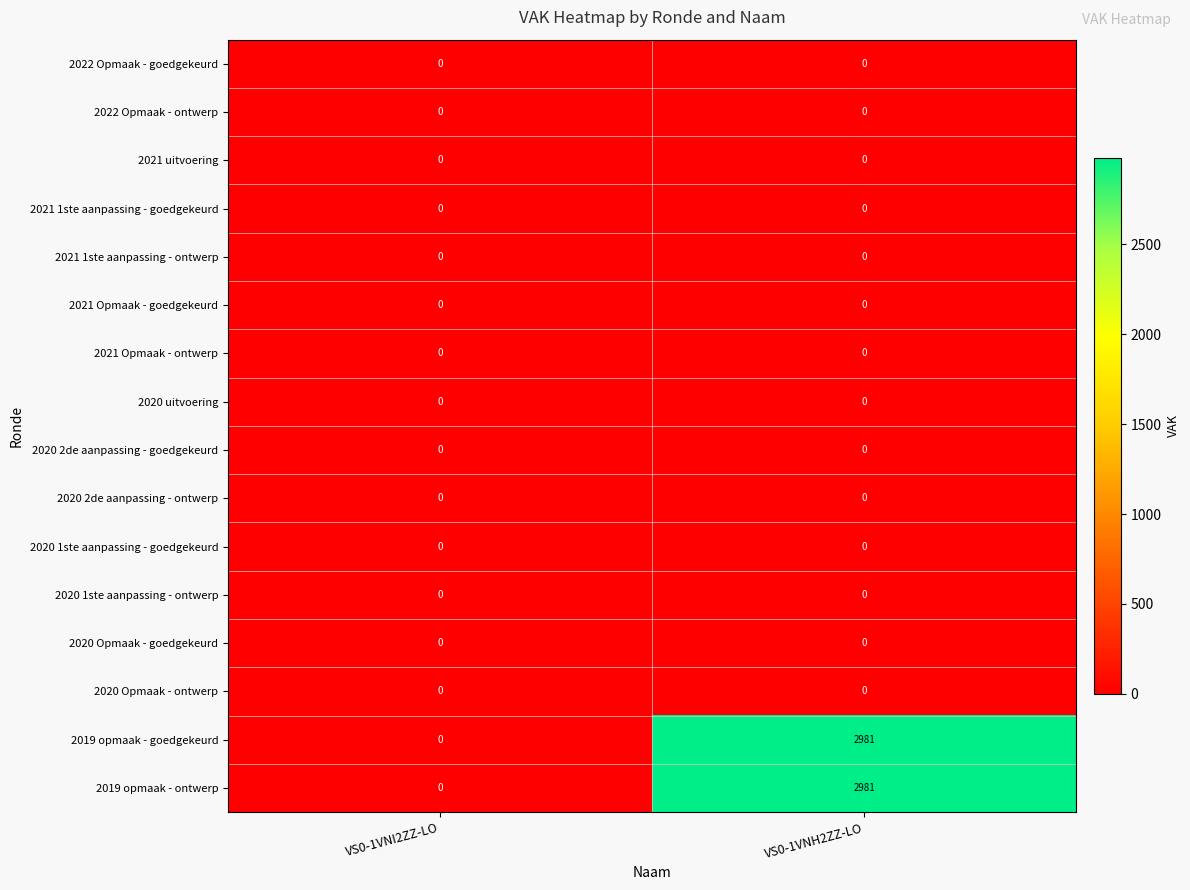

True or false: 2020 2de aanpassing - goedgekeurd has a value of 0 at VS0-1VNI2ZZ-LO.

True